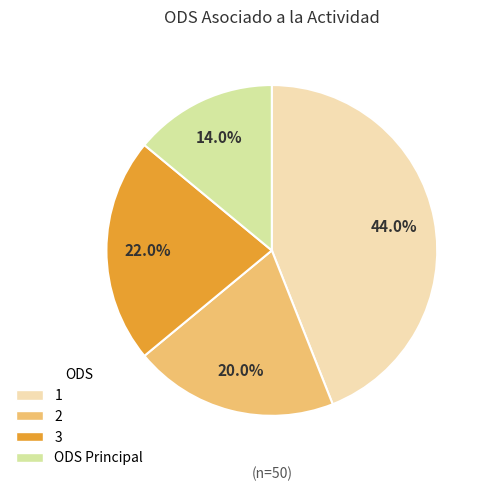

To the nearest percent, what is the difference between the largest and smallest slice percentages?

30%